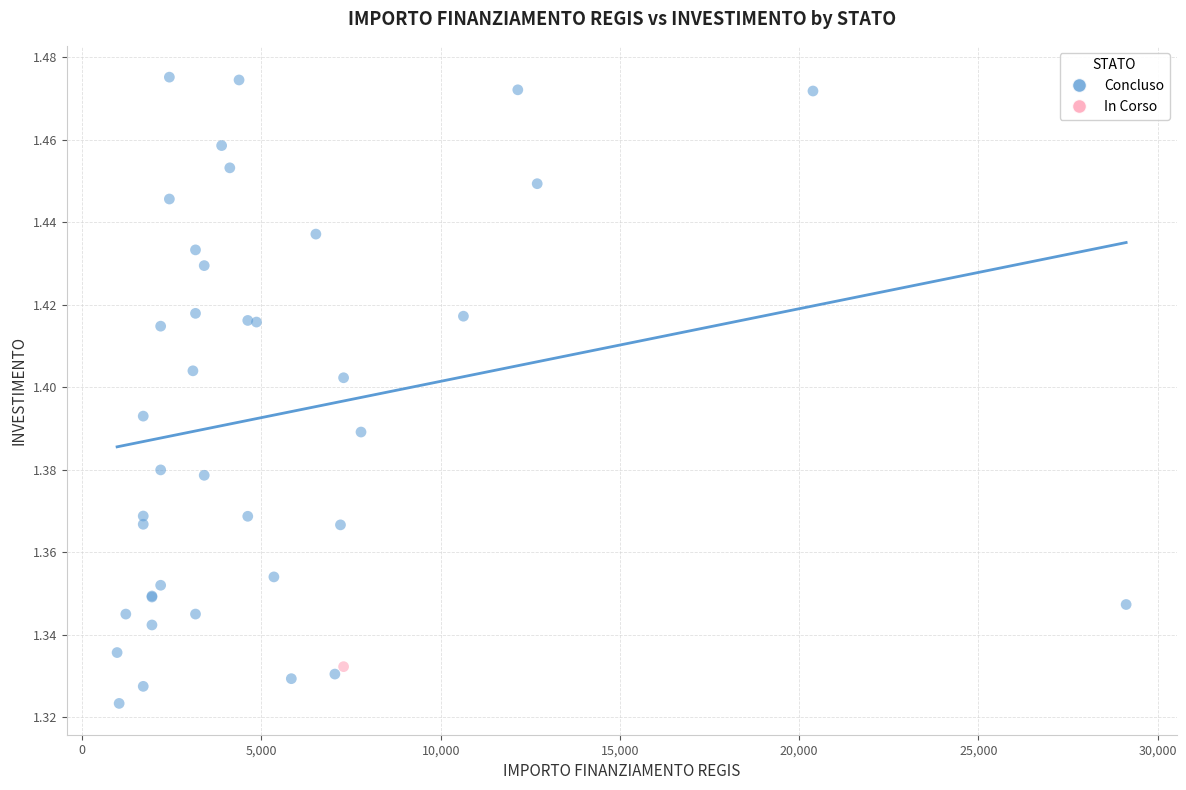

What are all the series names shown in the legend?

Concluso, In Corso